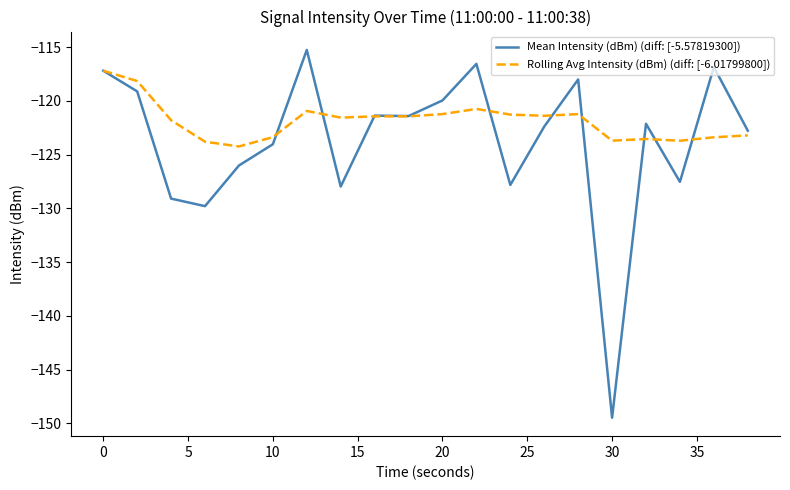

Which series has the largest range (max minus min)?

Mean Intensity (dBm) (diff: [-5.57819300])